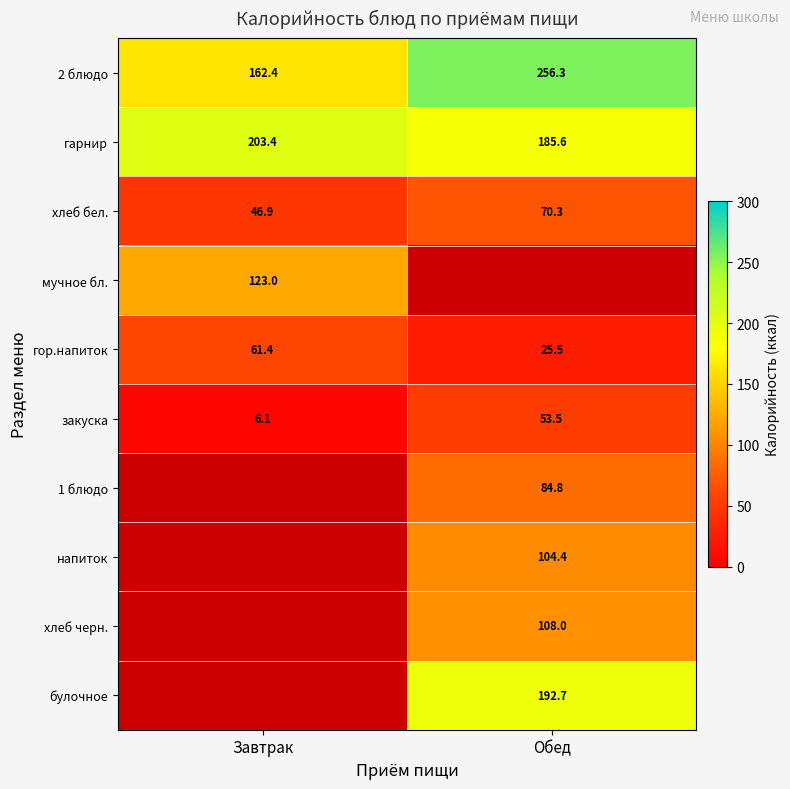

List the labels in order of хлеб бел. value, largest first.

Обед, Завтрак